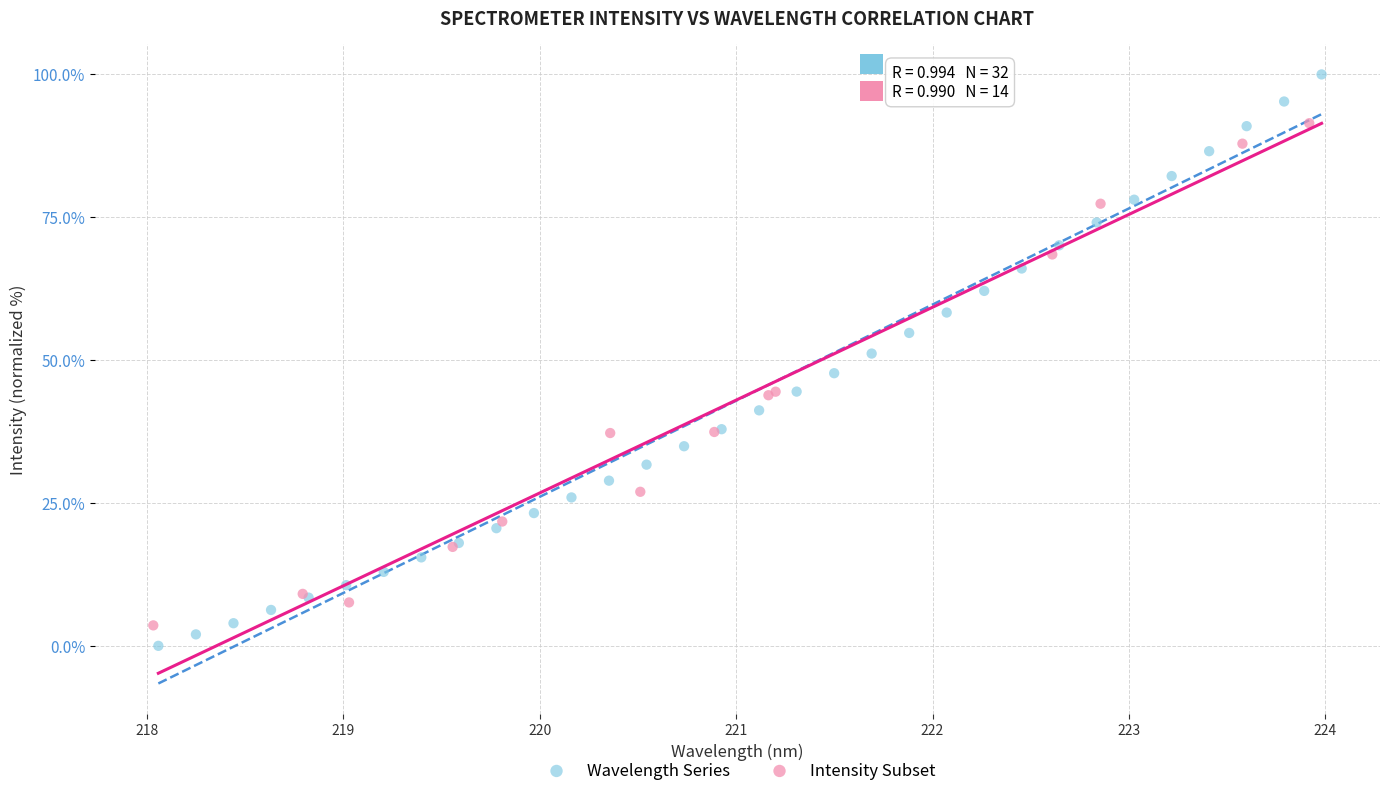

Which series has the largest Y range (max minus min)?

Wavelength Series